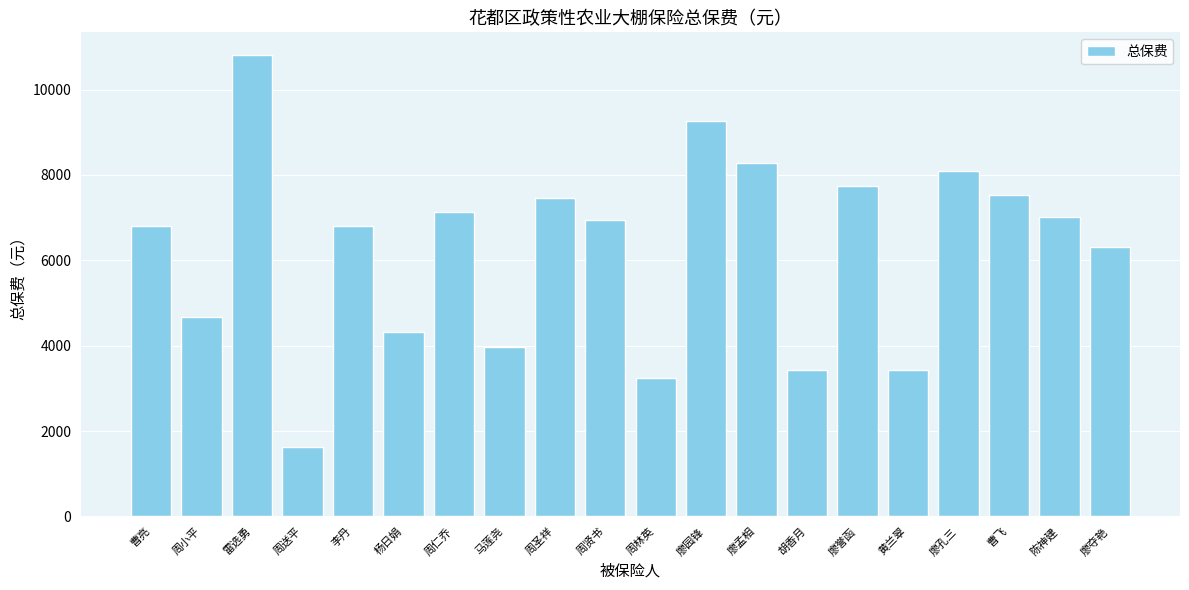

Count the number of data series in this chart.

1